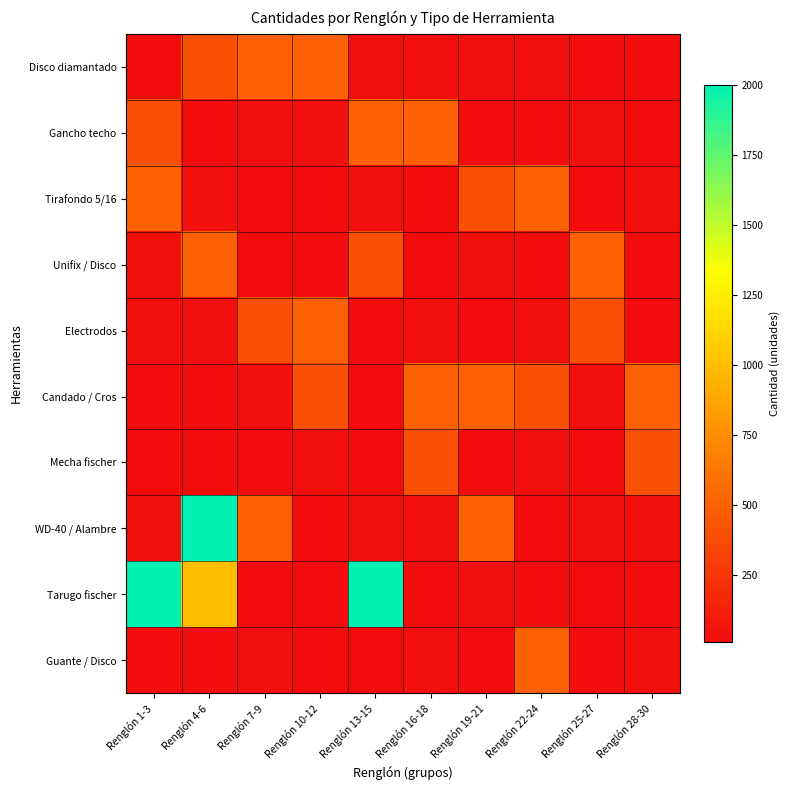

Which category has the highest value across all series?

Renglón 4-6